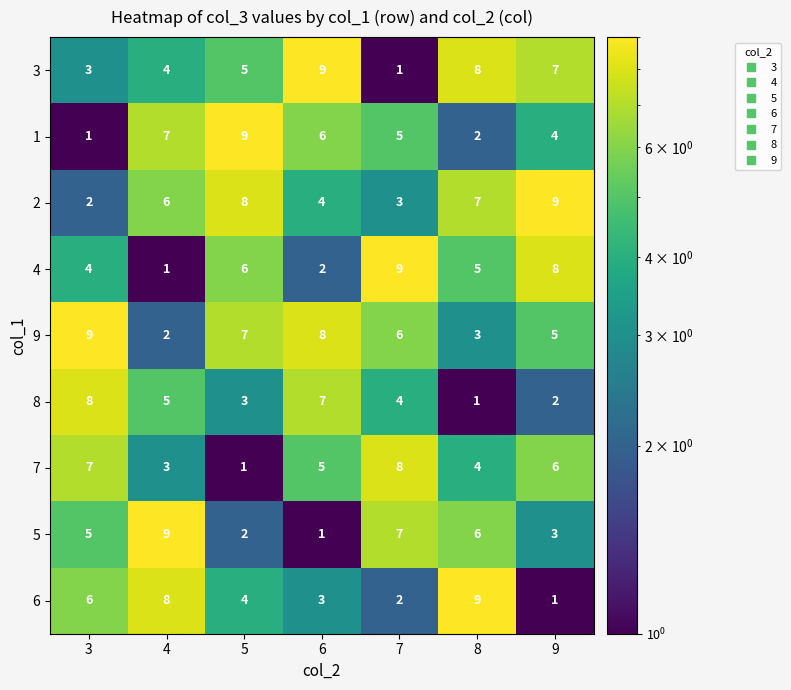

What is the sum of all 3 values?

37